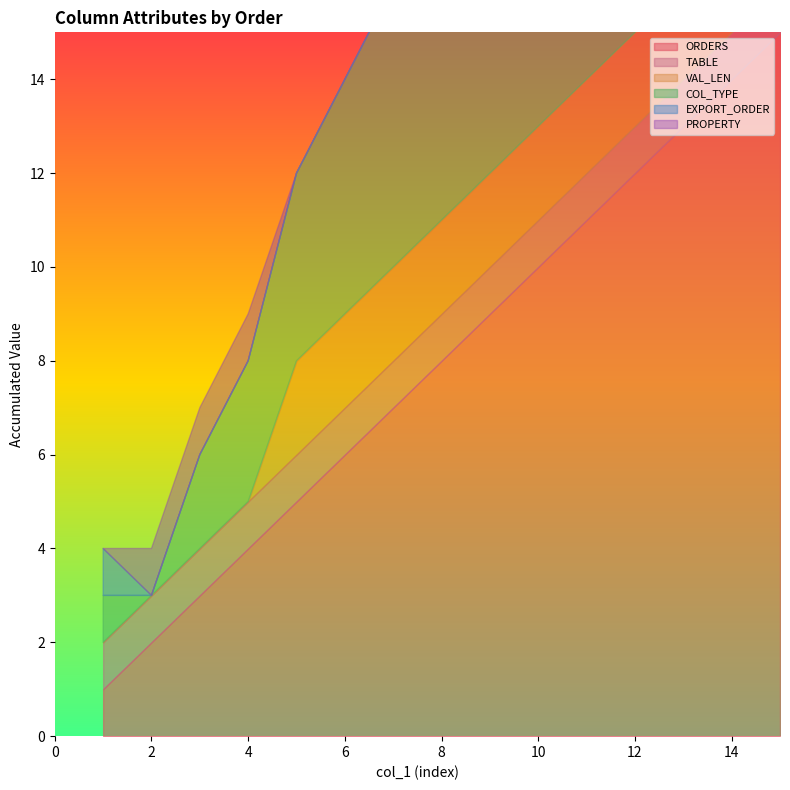

Is it true that TABLE equals 1 at col_2?

False